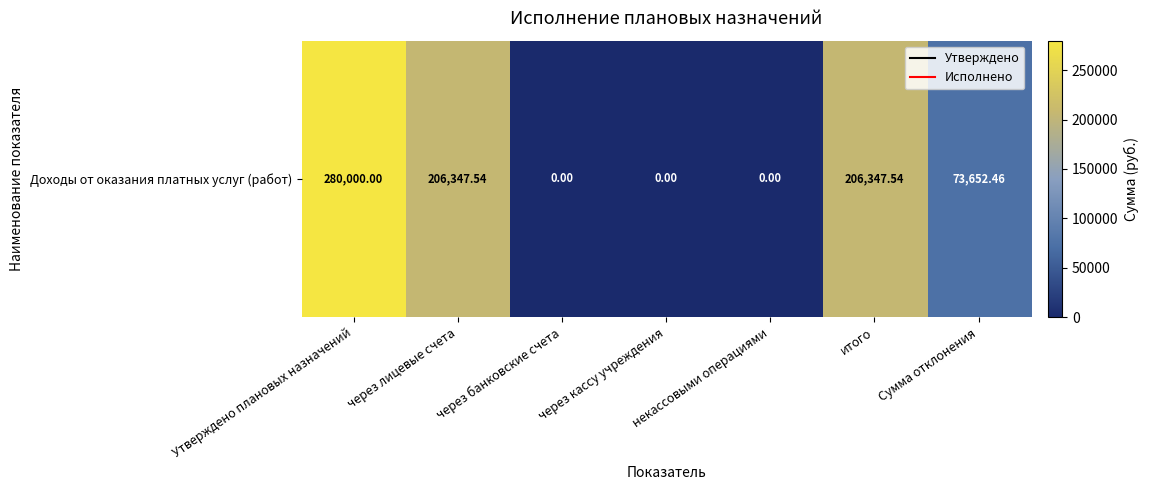

The chart shows a value of 206347.5 at через лицевые счета. True or false?

True